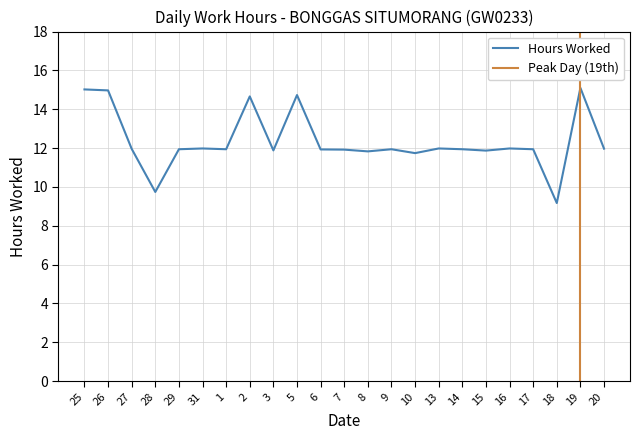

What is the change in value from 19 to 20?

-3.1